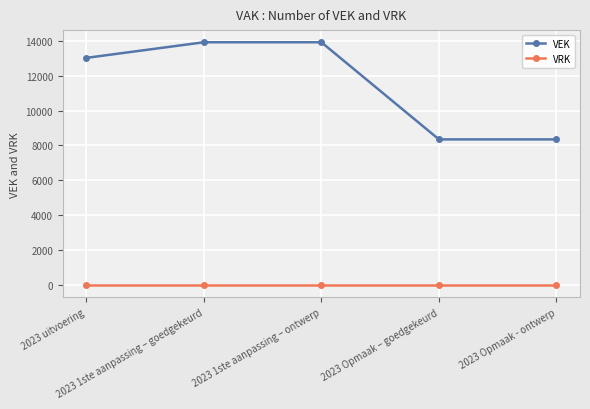

How many lines are shown in the chart?

2